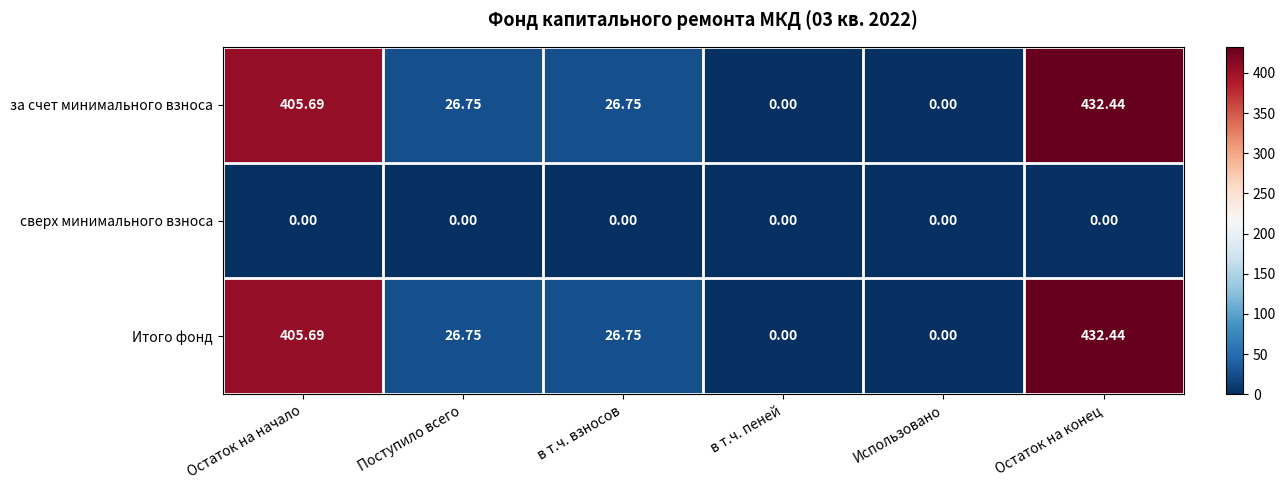

Where does the за счет минимального взноса series first go above 26?

Остаток на начало